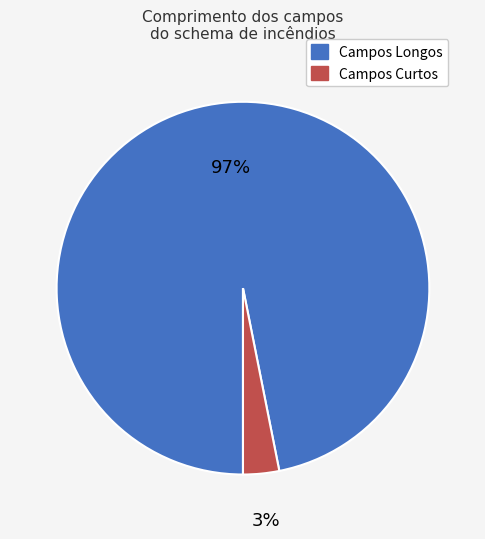

To the nearest percent, what is the difference between the largest and smallest slice percentages?

94%